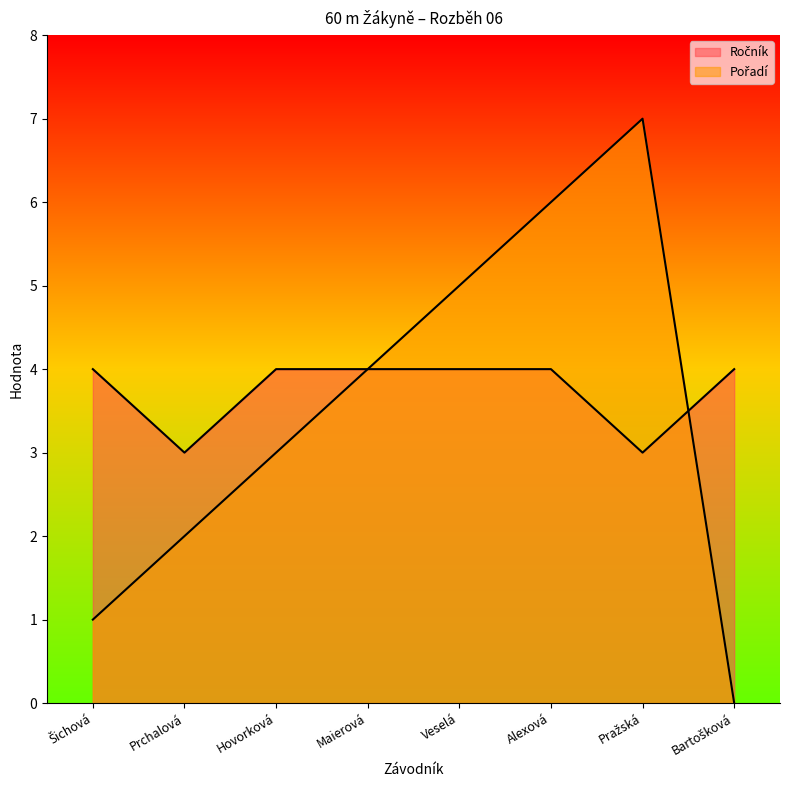

Reading left to right, what are all the values shown in this chart?

Ročník: 4	3	4	4	4	4	3	4
Pořadí: 1	2	3	4	5	6	7	0